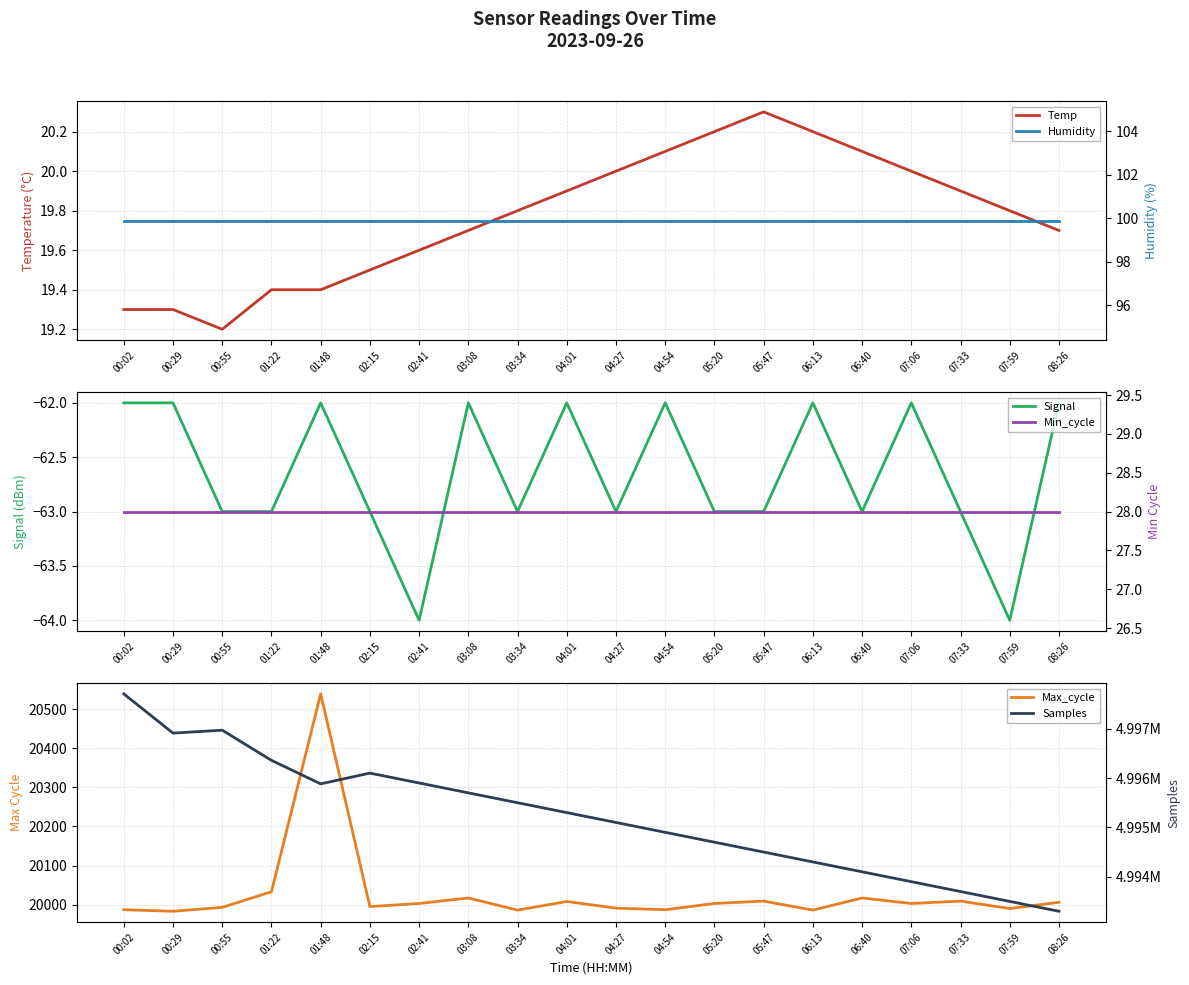

Which series has the largest total across all categories?

Samples